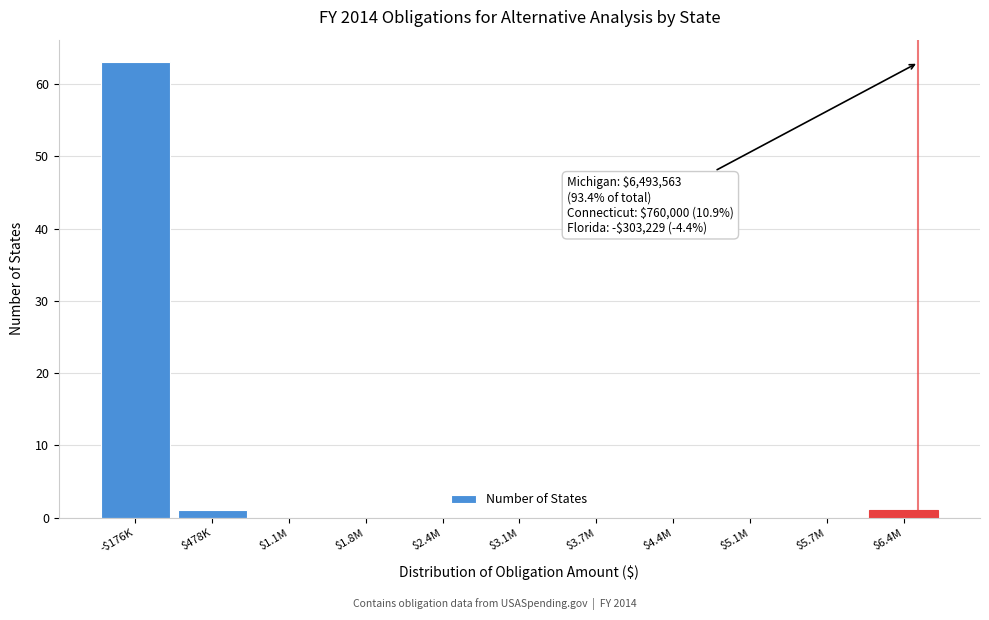

The value at $5.1M is 26. True or false?

False